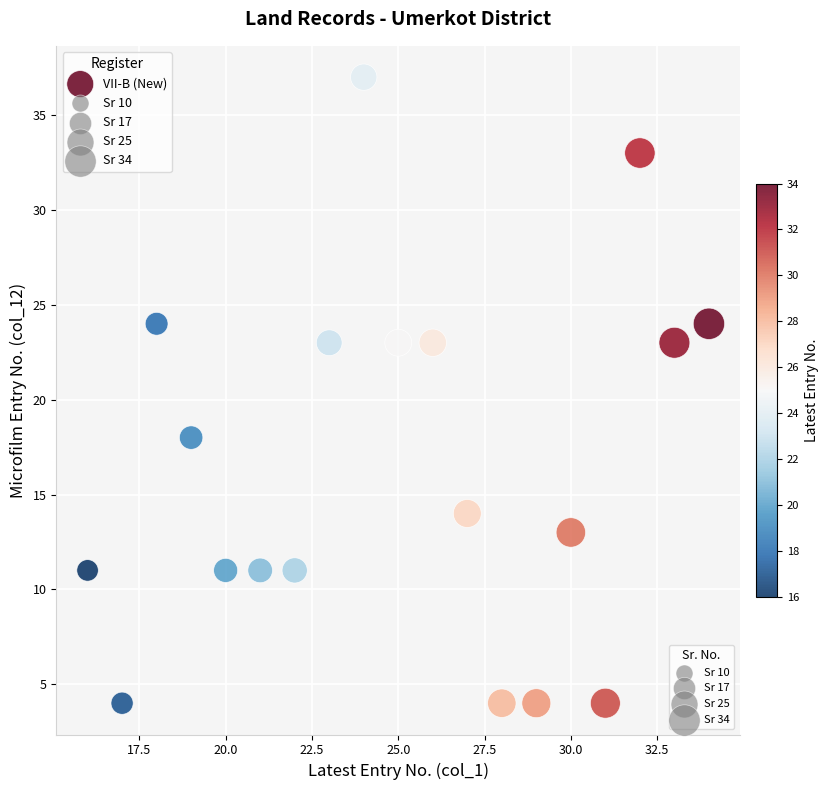

What is the range of X values (max minus min)?

18